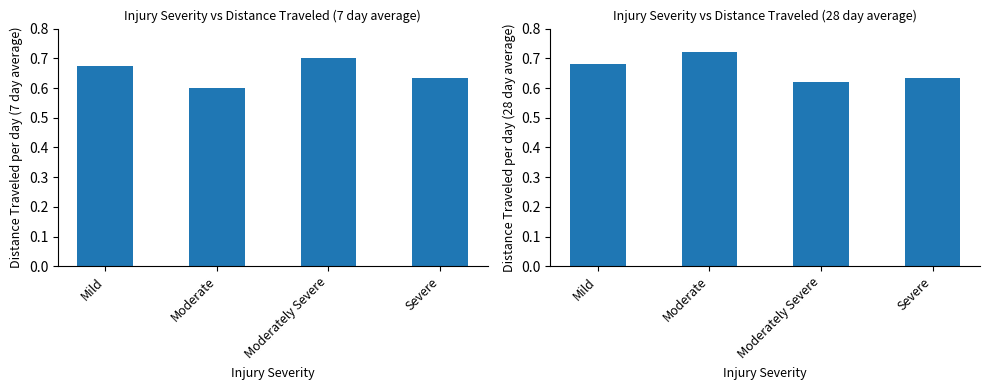

What is the sum of all 7 day avg values?

2.6